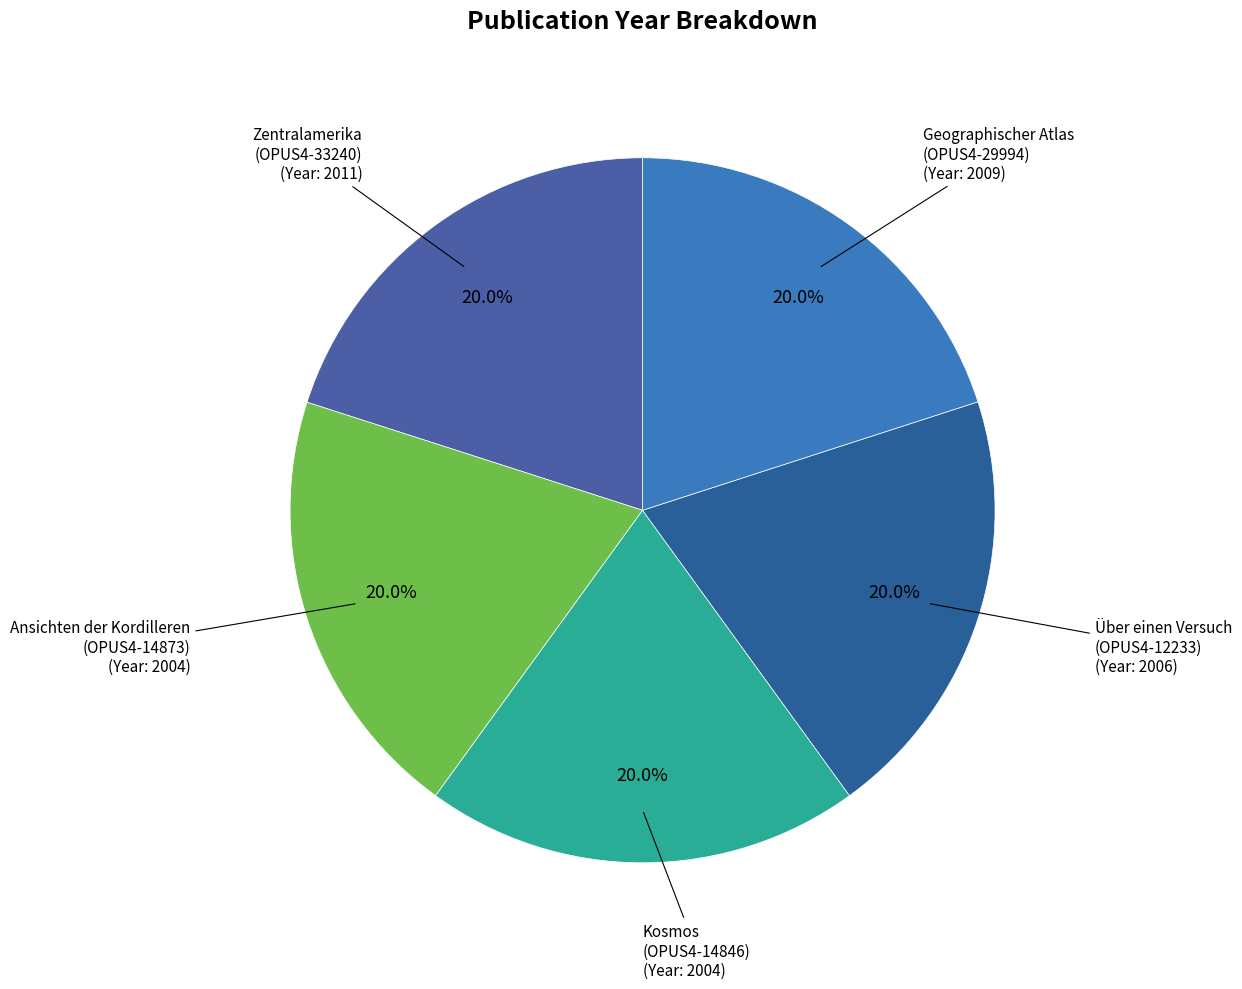

What is the ratio of the value at Über einen Versuch (OPUS4-12233) to the value at Ansichten der Kordilleren (OPUS4-14873)?

1.0